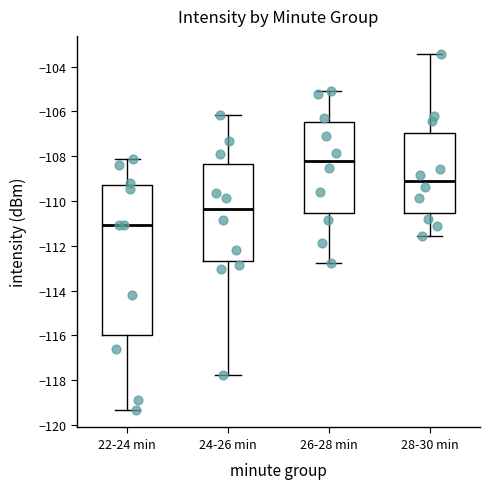

Where does the upper whisker of the box for 28-30 min end on the y-axis? The values are not printed on the chart, so give them approximately, as read against the axis.

-103.4